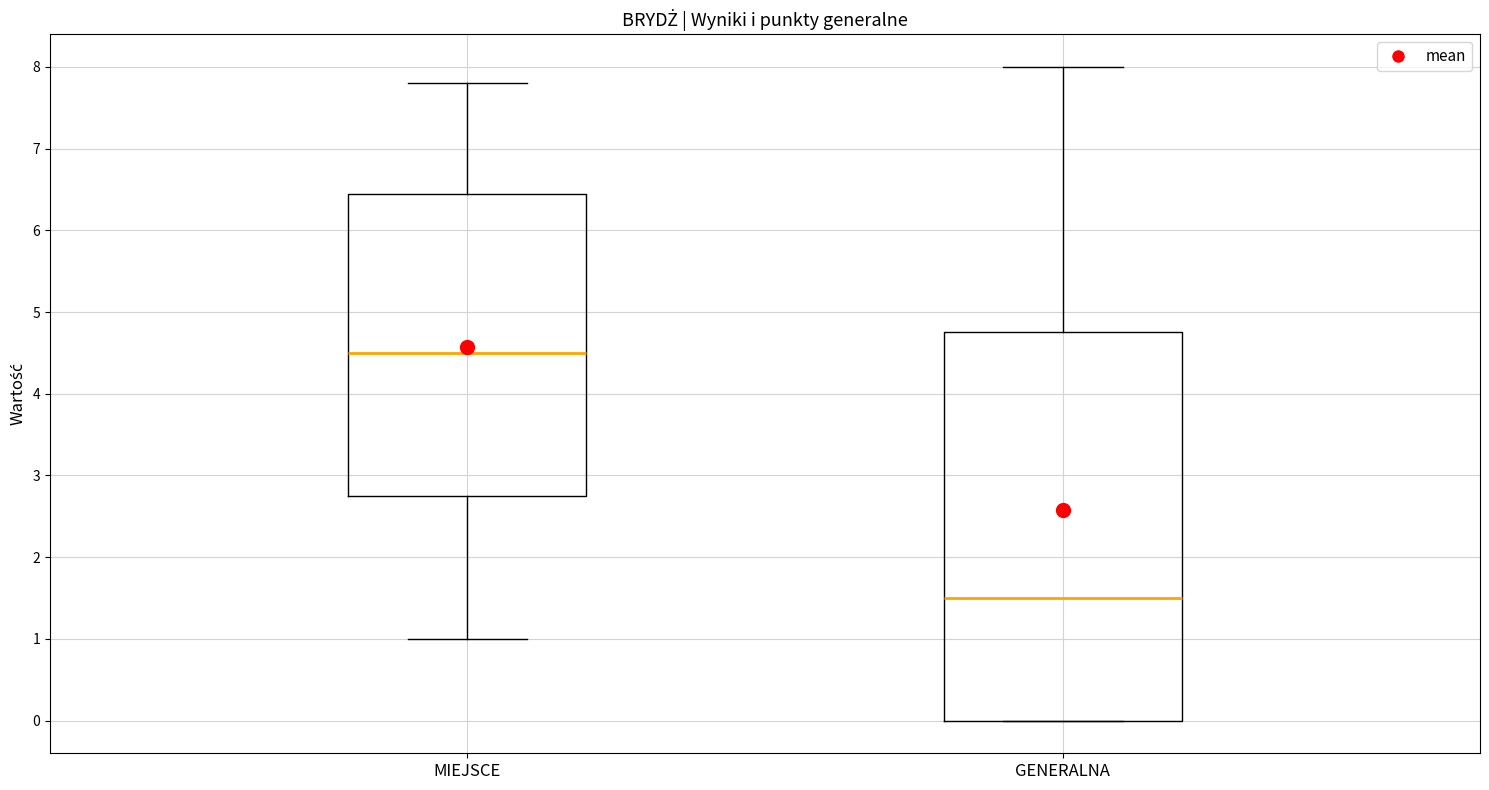

Comparing the boxes themselves (not the whiskers), which one is the tallest?

GENERALNA